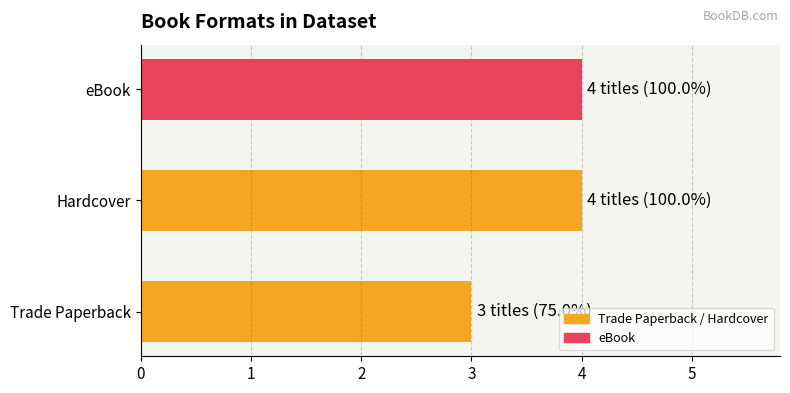

Reading bottom to top, list all the values displayed in this chart.

Trade Paperback=3	Hardcover=4	eBook=4